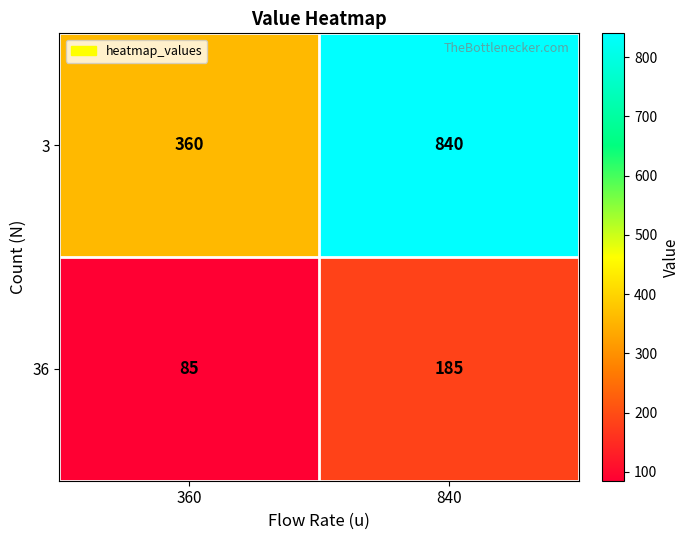

Reading left to right, extract all data points from this chart.

3: 360=360	840=840
36: 360=85	840=185